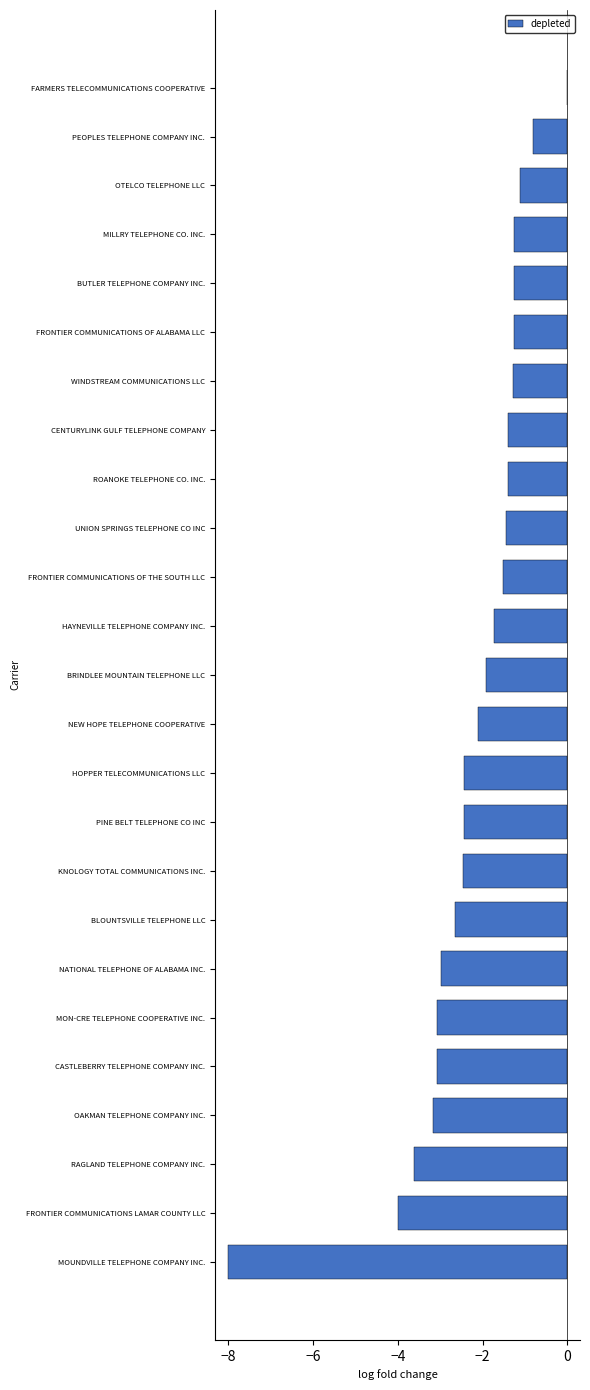

Which category has the highest value across all series?

FARMERS TELECOMMUNICATIONS COOPERATIVE